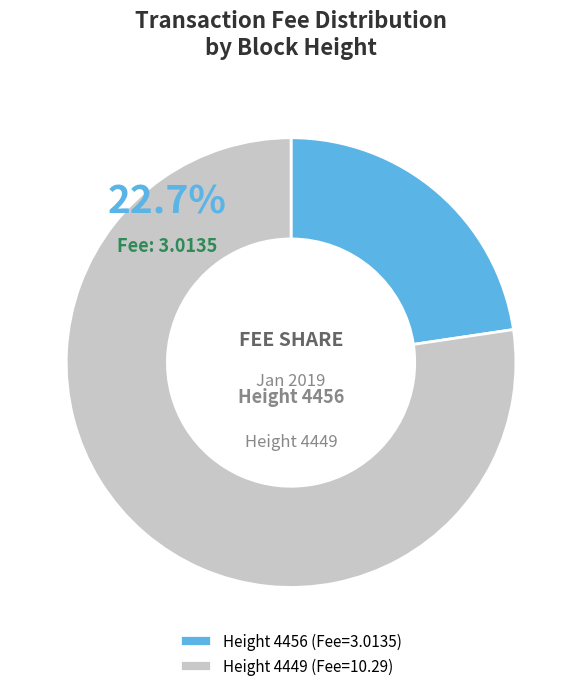

How many slices are in this pie chart?

2